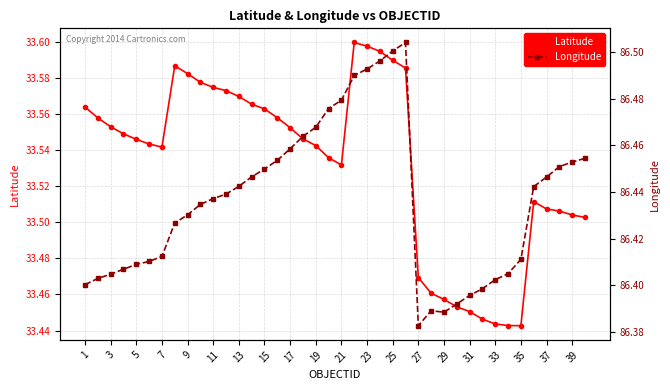

Reading right to left, what are all the values shown in this chart?

Latitude: 33.5	33.5	33.5	33.5	33.5	33.4	33.4	33.4	33.4	33.5	33.5	33.5	33.5	33.5	33.6	33.6	33.6	33.6	33.6	33.5	33.5	33.5	33.5	33.6	33.6	33.6	33.6	33.6	33.6	33.6	33.6	33.6	33.6	33.5	33.5	33.5	33.5	33.6	33.6	33.6
Longitude: 86.5	86.5	86.5	86.4	86.4	86.4	86.4	86.4	86.4	86.4	86.4	86.4	86.4	86.4	86.5	86.5	86.5	86.5	86.5	86.5	86.5	86.5	86.5	86.5	86.5	86.4	86.4	86.4	86.4	86.4	86.4	86.4	86.4	86.4	86.4	86.4	86.4	86.4	86.4	86.4